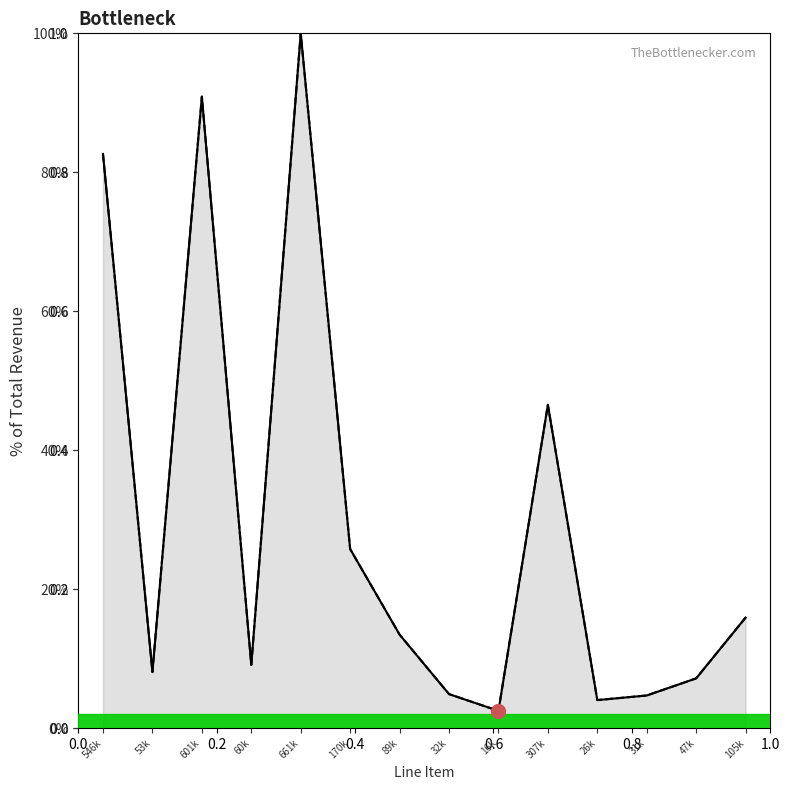

Is it true that Total Electric Revenue equals 5.7 at 26k?

False